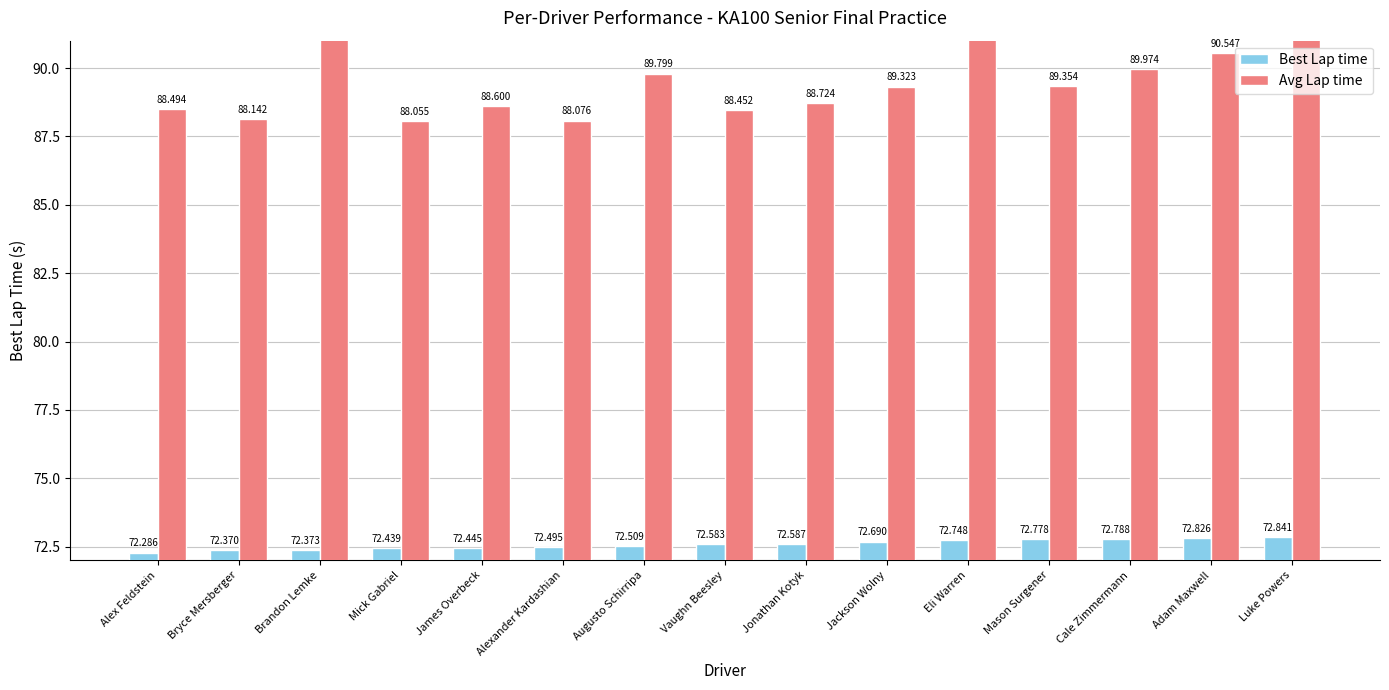

Reading left to right, extract all data points from this chart.

Best Lap time: Alex Feldstein=72.3	Bryce Mersberger=72.4	Brandon Lemke=72.4	Mick Gabriel=72.4	James Overbeck=72.4	Alexander Kardashian=72.5	Augusto Schirripa=72.5	Vaughn Beesley=72.6	Jonathan Kotyk=72.6	Jackson Wolny=72.7	Eli Warren=72.7	Mason Surgener=72.8	Cale Zimmermann=72.8	Adam Maxwell=72.8	Luke Powers=72.8
Avg Lap time: Alex Feldstein=88.5	Bryce Mersberger=88.1	Brandon Lemke=91.9	Mick Gabriel=88.1	James Overbeck=88.6	Alexander Kardashian=88.1	Augusto Schirripa=89.8	Vaughn Beesley=88.5	Jonathan Kotyk=88.7	Jackson Wolny=89.3	Eli Warren=95.0	Mason Surgener=89.4	Cale Zimmermann=90.0	Adam Maxwell=90.5	Luke Powers=95.7